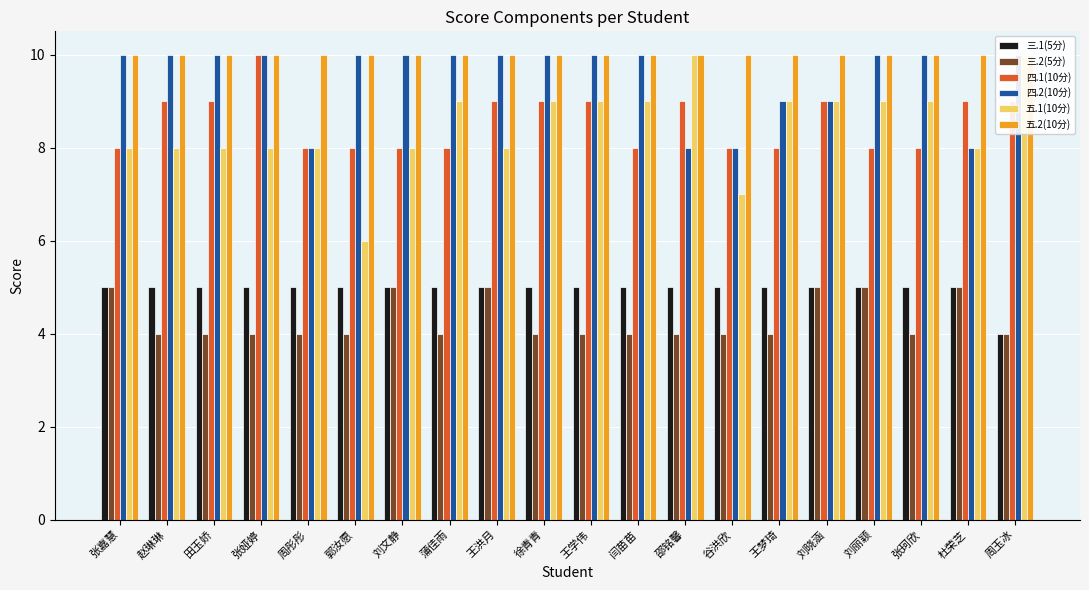

What is the spread (max minus min) of values at 王洪月?

5